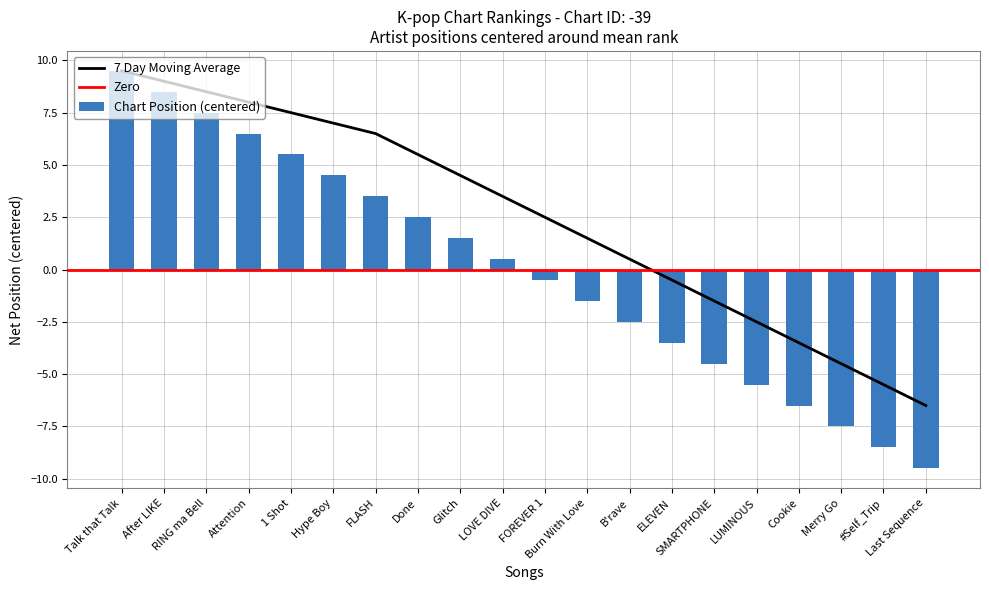

The value of Chart Position (centered) at B'rave is -3.8. True or false?

False